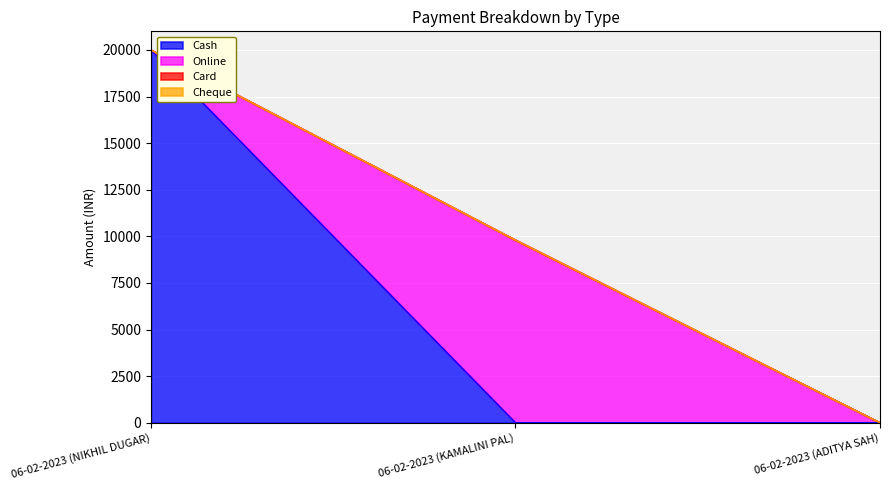

What is the difference between the highest and lowest values at 06-02-2023 (NIKHIL DUGAR)?

20000